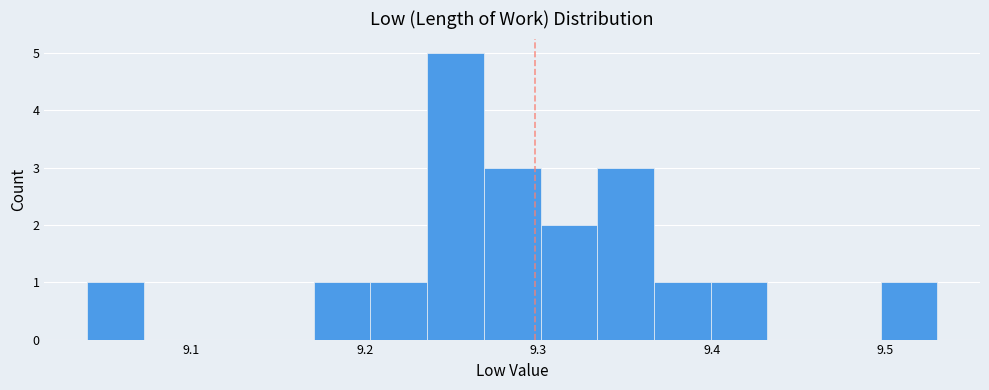

Around what value on the x-axis is the tallest bar? Give the approximate position of its centre, as read against the axis.

9.25